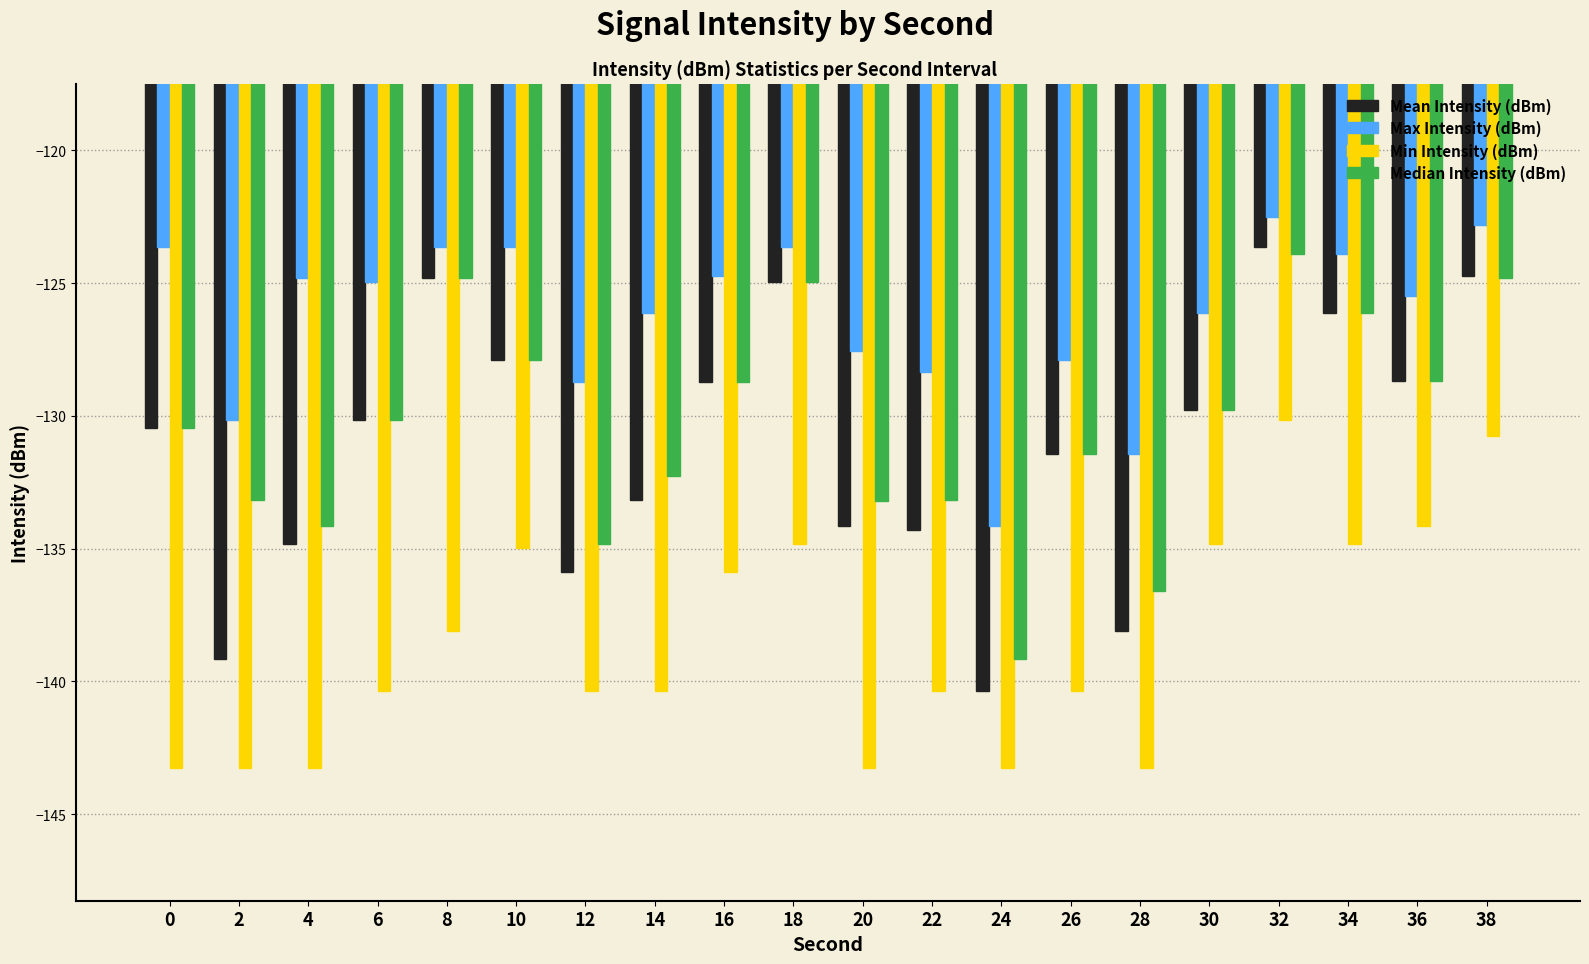

Is it true that Mean Intensity (dBm) equals -124.7 at 38?

True